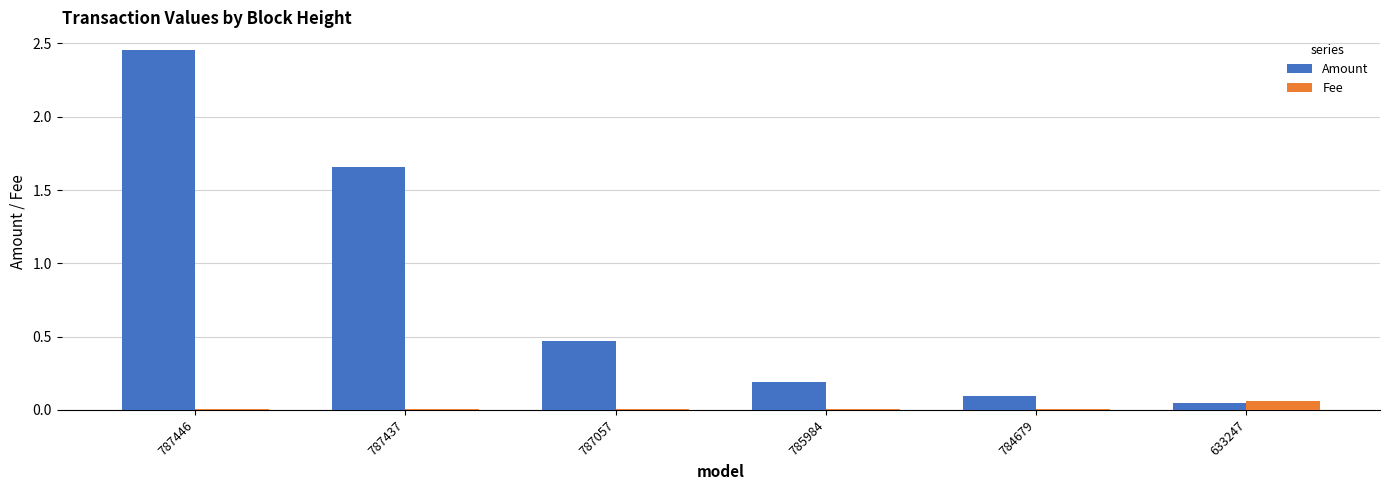

At which category is the sum across all series the highest?

787446